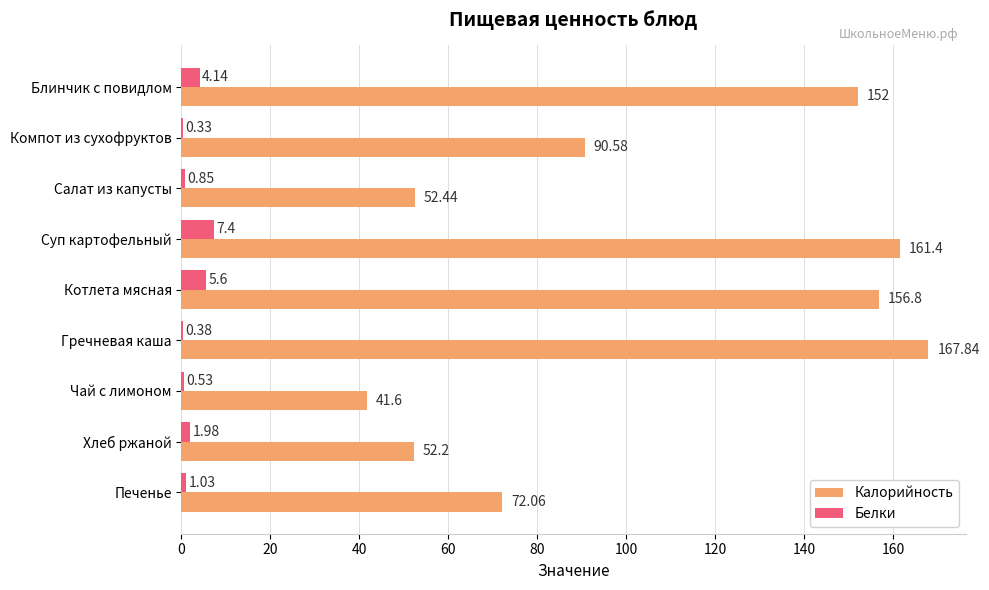

Which category has the highest value across all series?

Гречневая каша